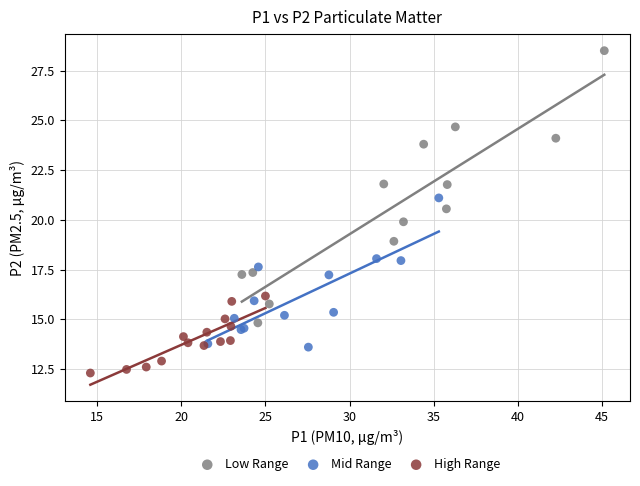

Which series has the largest Y range (max minus min)?

Low Range